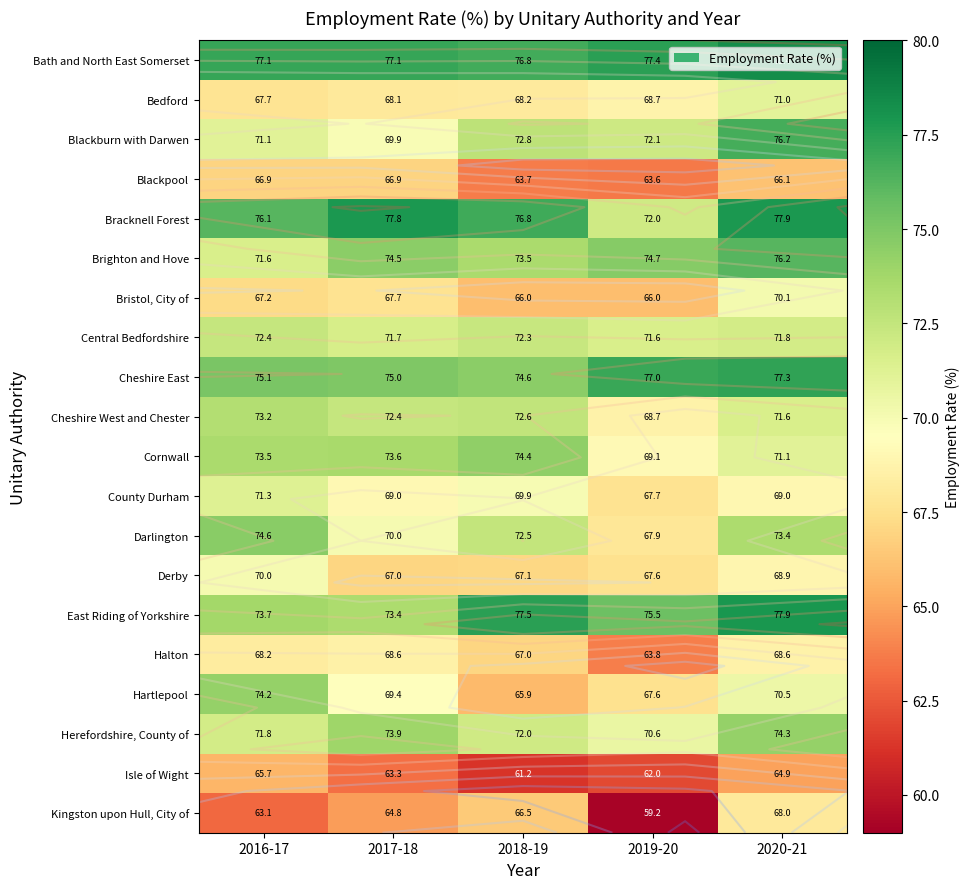

At 2019-20, list the series in order from smallest to largest.

Kingston upon Hull, City of, Isle of Wight, Blackpool, Halton, Bristol, City of, Hartlepool, Derby, County Durham, Darlington, Cheshire West and Chester, Bedford, Cornwall, Herefordshire, County of, Central Bedfordshire, Bracknell Forest, Blackburn with Darwen, Brighton and Hove, East Riding of Yorkshire, Cheshire East, Bath and North East Somerset